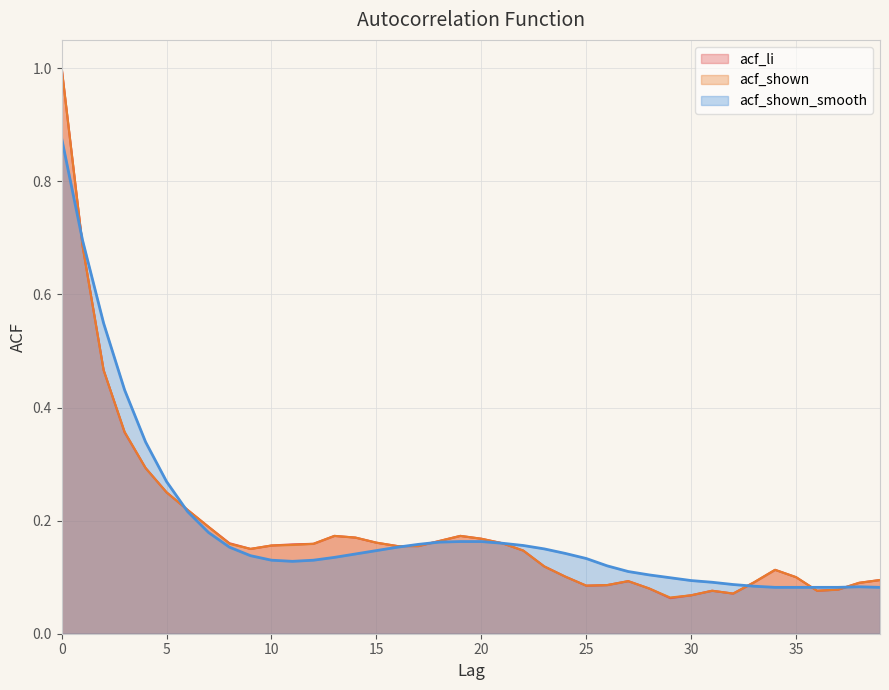

Reading left to right, extract all data points from this chart.

acf_li: 1.0	0.7	0.5	0.4	0.3	0.2	0.2	0.2	0.2	0.1	0.2	0.2	0.2	0.2	0.2	0.2	0.2	0.2	0.2	0.2	0.2	0.2	0.1	0.1	0.1	0.1	0.1	0.1	0.1	0.1	0.1	0.1	0.1	0.1	0.1	0.1	0.1	0.1	0.1	0.1
acf_shown: 1.0	0.7	0.5	0.4	0.3	0.2	0.2	0.2	0.2	0.1	0.2	0.2	0.2	0.2	0.2	0.2	0.2	0.2	0.2	0.2	0.2	0.2	0.1	0.1	0.1	0.1	0.1	0.1	0.1	0.1	0.1	0.1	0.1	0.1	0.1	0.1	0.1	0.1	0.1	0.1
acf_shown_smooth: 0.9	0.7	0.5	0.4	0.3	0.3	0.2	0.2	0.2	0.1	0.1	0.1	0.1	0.1	0.1	0.1	0.2	0.2	0.2	0.2	0.2	0.2	0.2	0.1	0.1	0.1	0.1	0.1	0.1	0.1	0.1	0.1	0.1	0.1	0.1	0.1	0.1	0.1	0.1	0.1